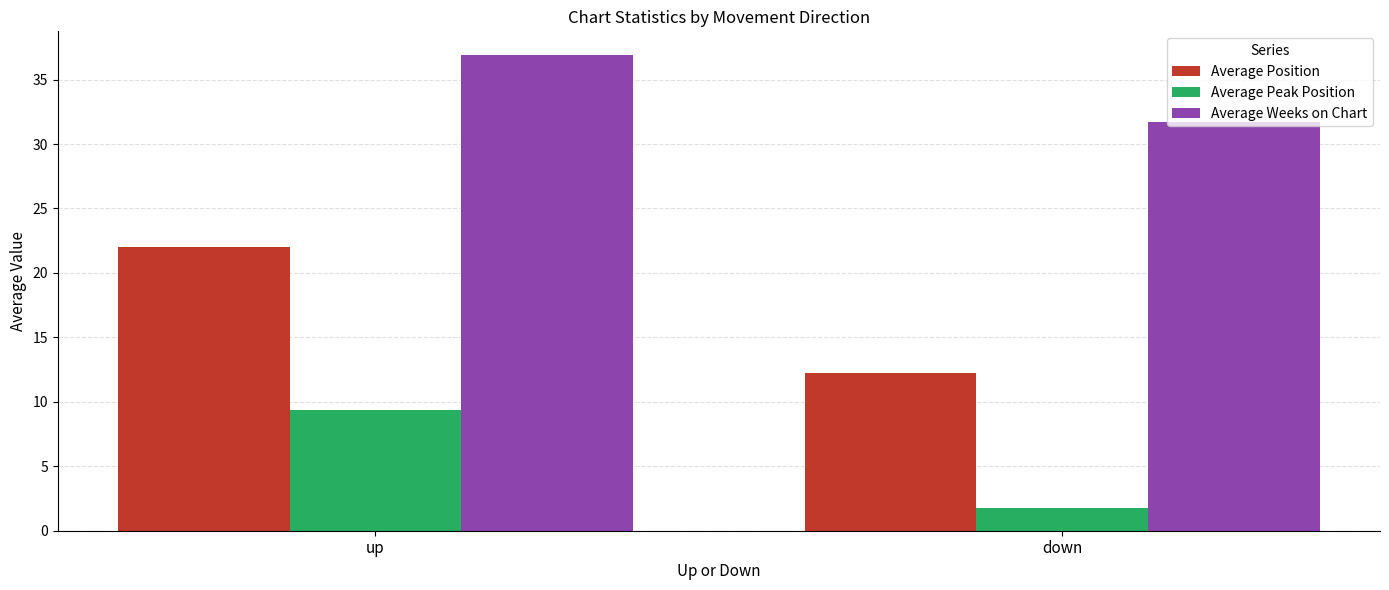

Which series has the largest total across all categories?

Average Weeks on Chart